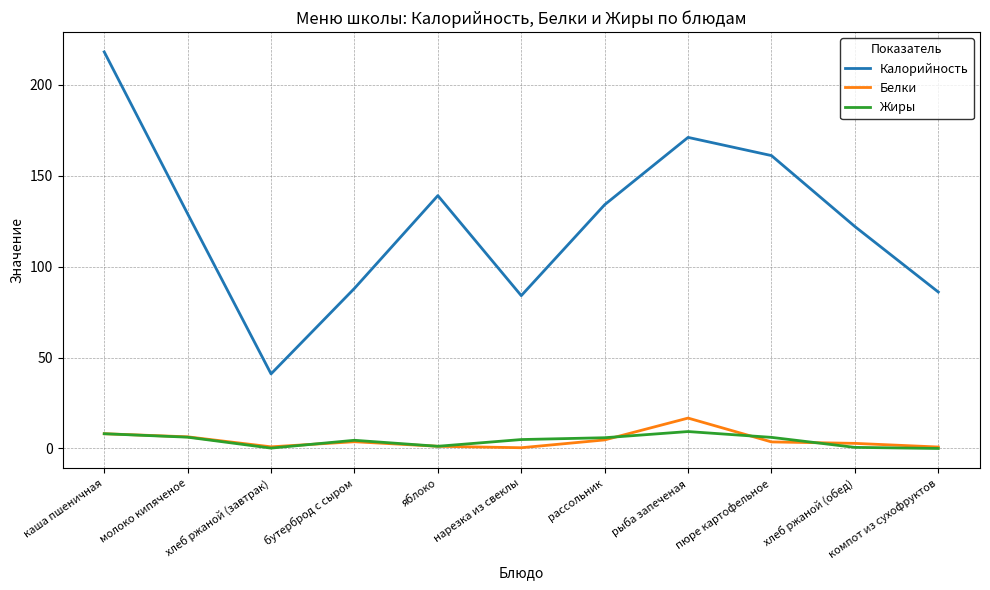

What is the minimum value for Белки?

0.4